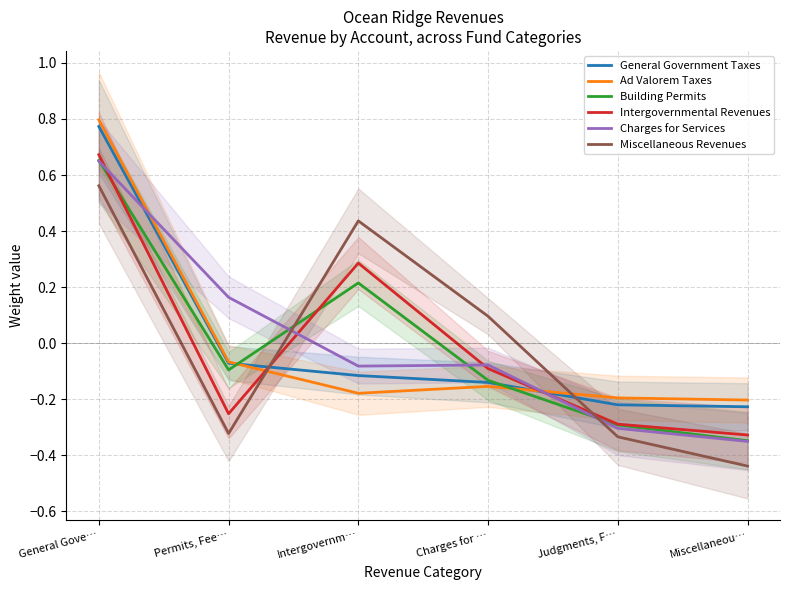

What is the label of the 1st point from the right?

Miscellaneou…